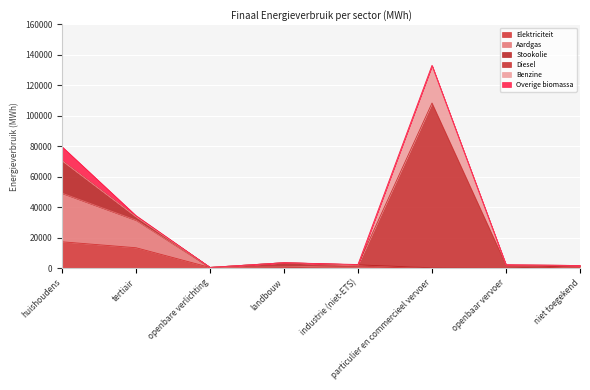

Where is the first local maximum for Aardgas?

industrie (niet-ETS)